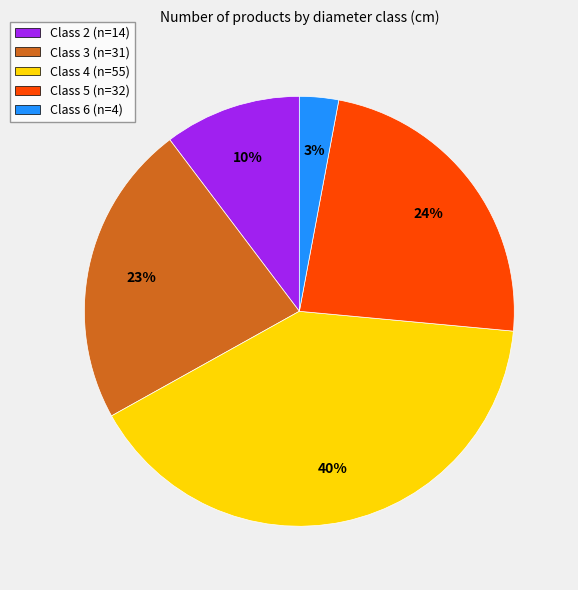

Count the number of slices in the pie.

5